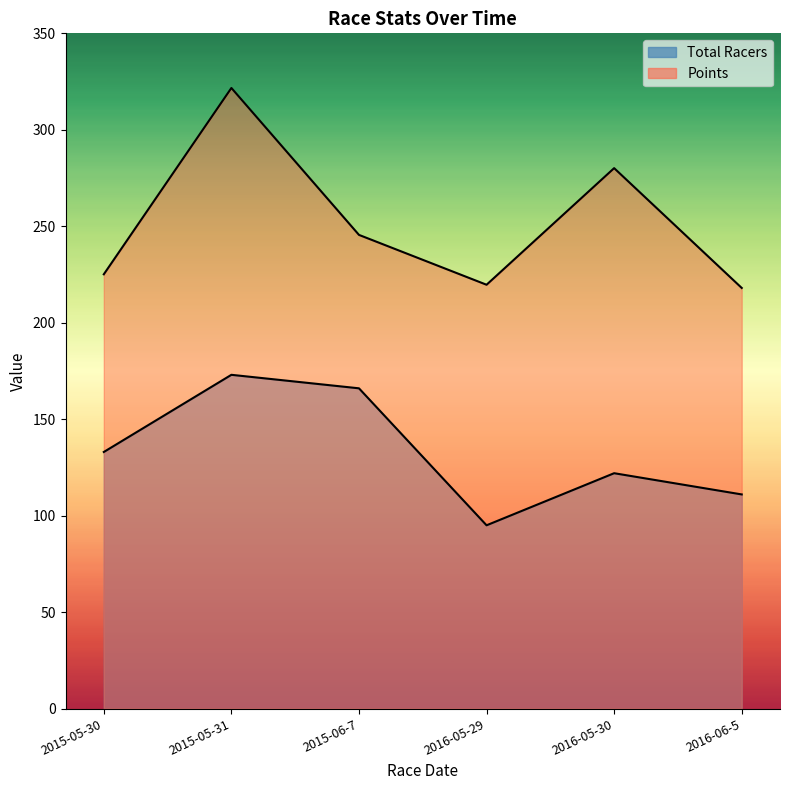

At which category is the sum across all series the highest?

2015-05-31